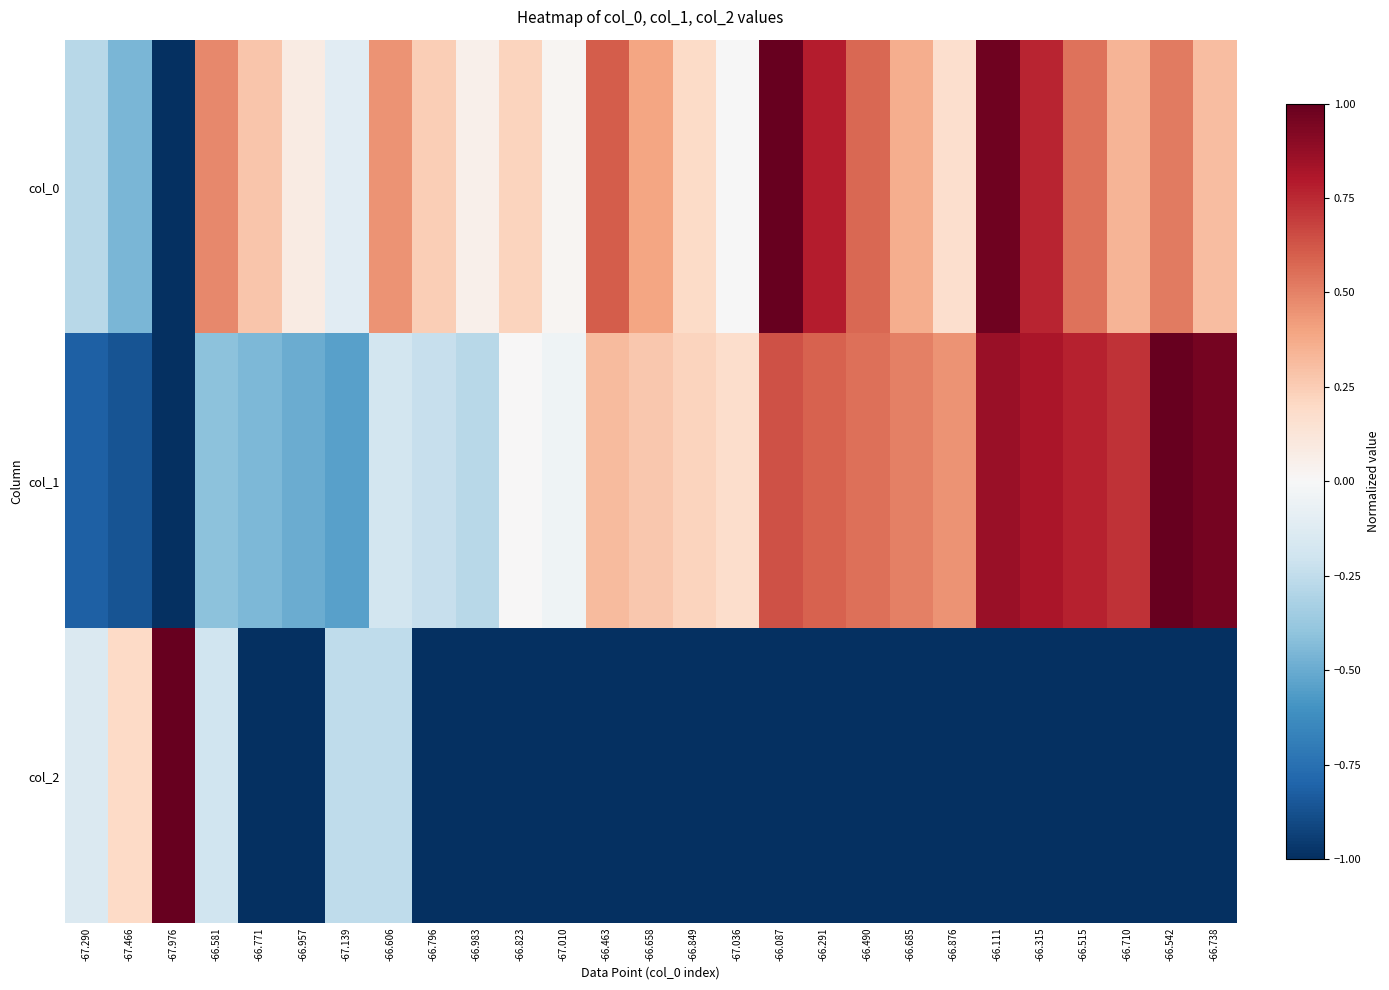

Reading left to right, list all the values displayed in this chart.

col_0: -67.290=-0.3	-67.466=-0.5	-67.976=-1.0	-66.581=0.5	-66.771=0.3	-66.957=0.1	-67.139=-0.1	-66.606=0.5	-66.796=0.2	-66.983=0.1	-66.823=0.2	-67.010=0.0	-66.463=0.6	-66.658=0.4	-66.849=0.2	-67.036=-0.0	-66.087=1.0	-66.291=0.8	-66.490=0.6	-66.685=0.4	-66.876=0.2	-66.111=1.0	-66.315=0.8	-66.515=0.5	-66.710=0.3	-66.542=0.5	-66.738=0.3
col_1: -67.290=-0.8	-67.466=-0.9	-67.976=-1.0	-66.581=-0.4	-66.771=-0.5	-66.957=-0.5	-67.139=-0.5	-66.606=-0.2	-66.796=-0.2	-66.983=-0.3	-66.823=0.0	-67.010=-0.0	-66.463=0.3	-66.658=0.3	-66.849=0.2	-67.036=0.2	-66.087=0.6	-66.291=0.6	-66.490=0.5	-66.685=0.5	-66.876=0.5	-66.111=0.9	-66.315=0.8	-66.515=0.8	-66.710=0.7	-66.542=1.0	-66.738=1.0
col_2: -67.290=-0.1	-67.466=0.2	-67.976=1.0	-66.581=-0.2	-66.771=-1.0	-66.957=-1.0	-67.139=-0.3	-66.606=-0.3	-66.796=-1.0	-66.983=-1.0	-66.823=-1.0	-67.010=-1.0	-66.463=-1.0	-66.658=-1.0	-66.849=-1.0	-67.036=-1.0	-66.087=-1.0	-66.291=-1.0	-66.490=-1.0	-66.685=-1.0	-66.876=-1.0	-66.111=-1.0	-66.315=-1.0	-66.515=-1.0	-66.710=-1.0	-66.542=-1.0	-66.738=-1.0